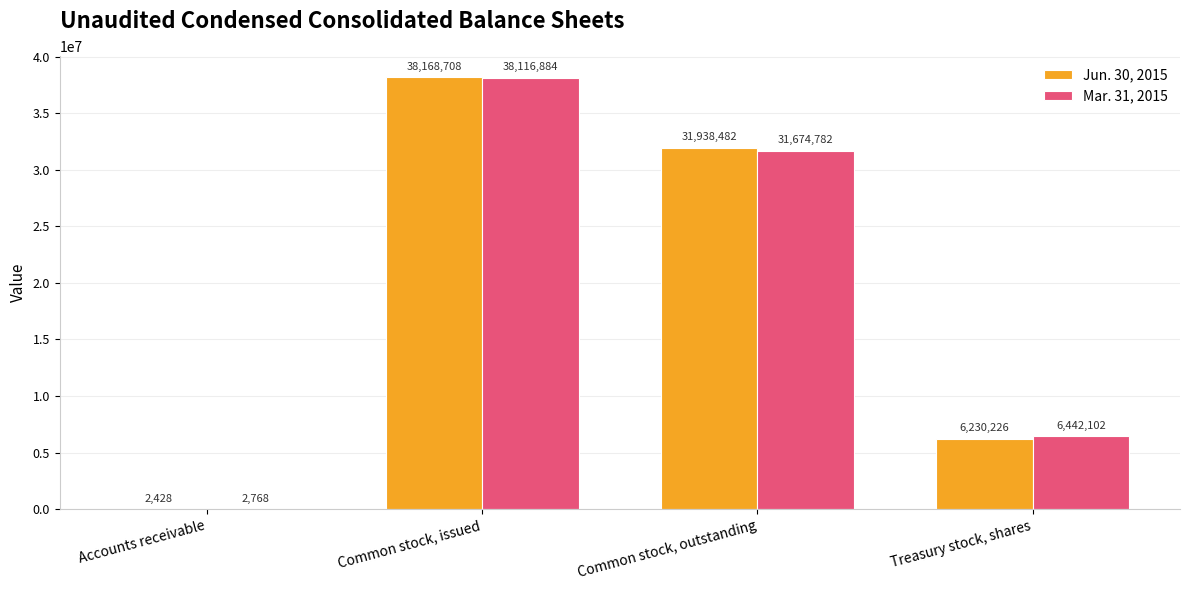

What is the maximum value shown in the chart?

38168708